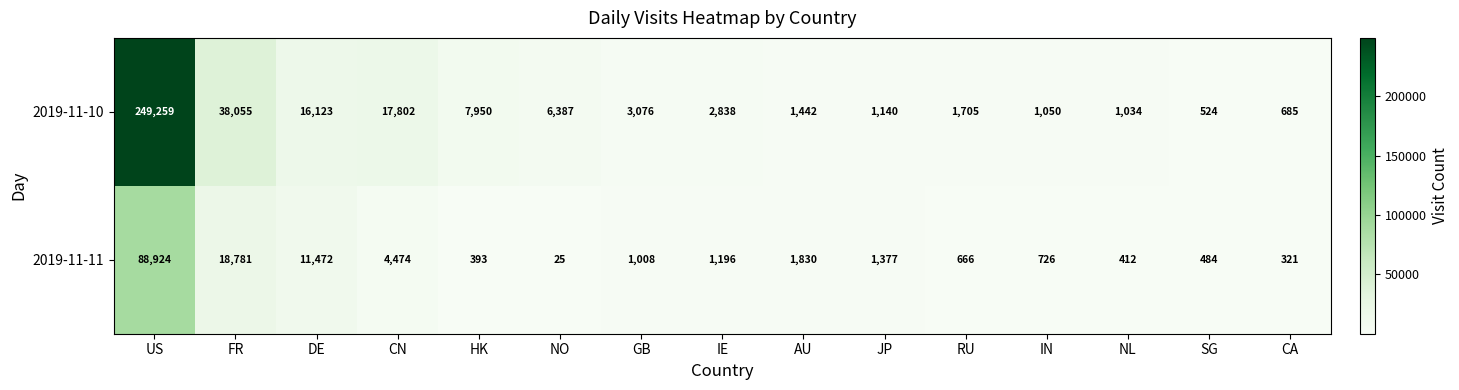

Count the number of categories in the chart.

15